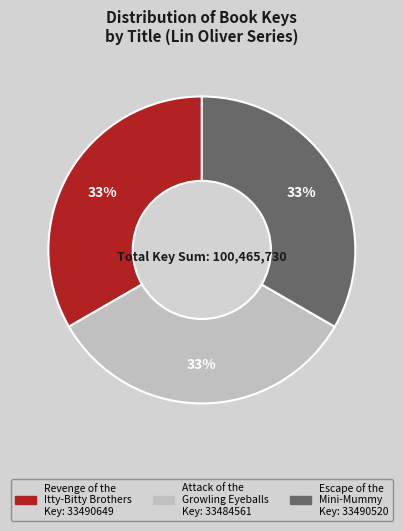

The Revenge of the Itty-Bitty Brothers slice represents 25% of the pie. True or false?

False